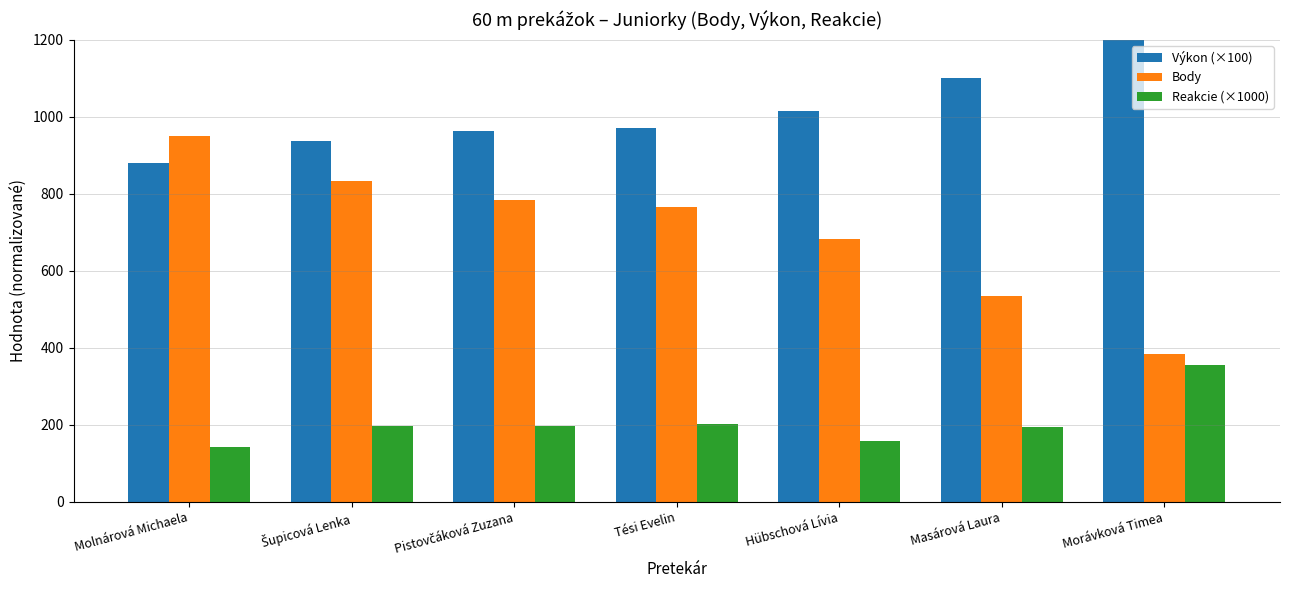

What is the difference between the highest and lowest values at Molnárová Michaela?

808.0